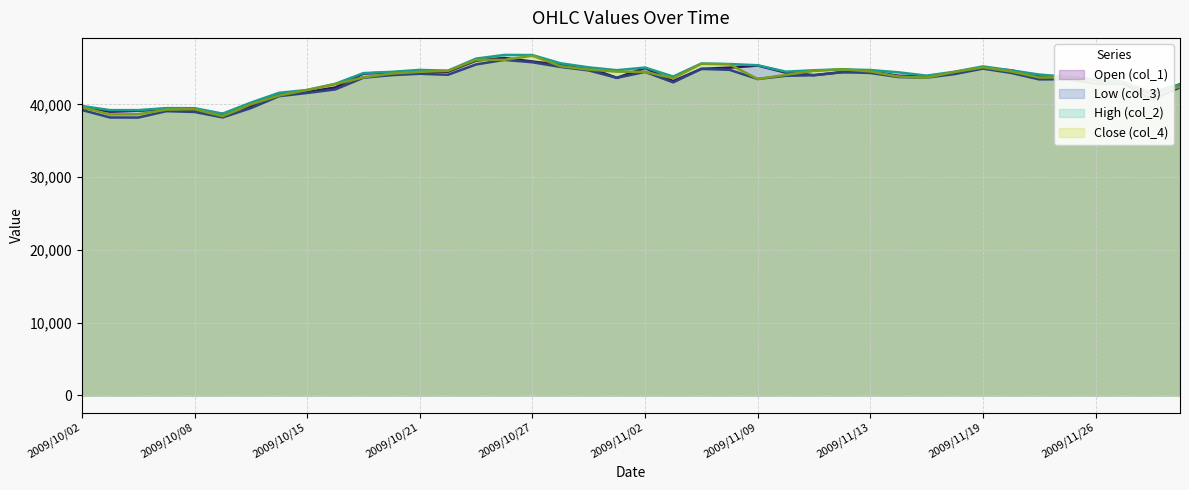

Rank the series by their maximum value, from lowest to highest.

Low (col_3), Open (col_1), Close (col_4), High (col_2)